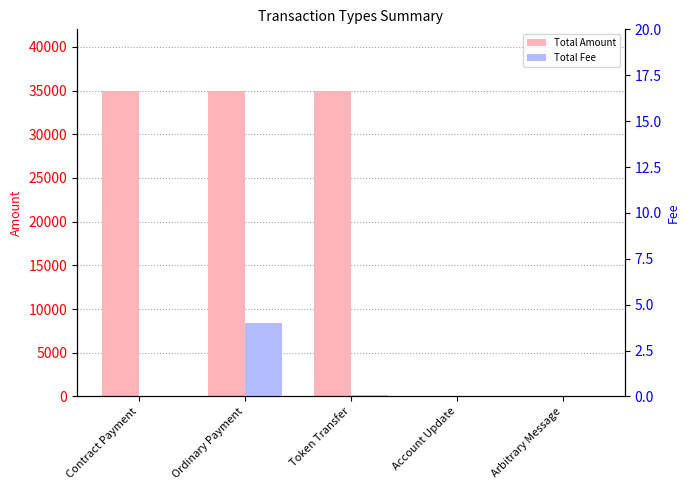

How many bars are there in total?

10